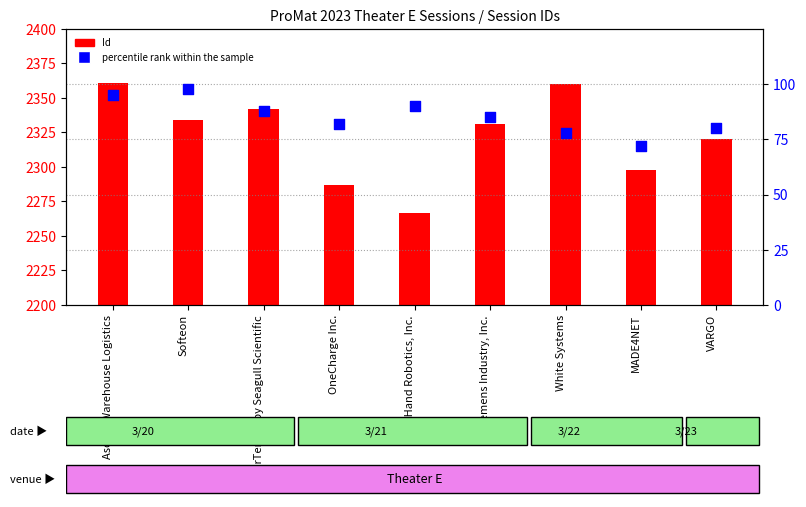

At which category is the sum across all series the highest?

Ascent Warehouse Logistics